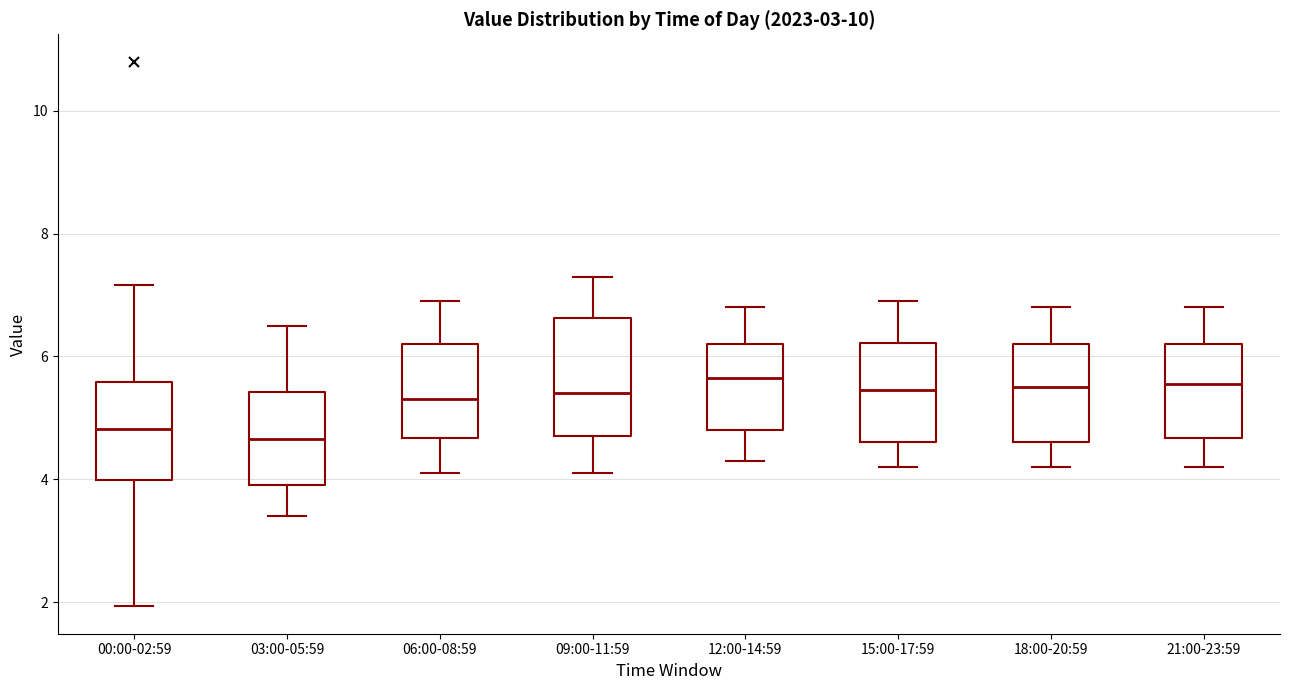

Which box is the tallest, from its lower edge to its upper edge?

09:00-11:59